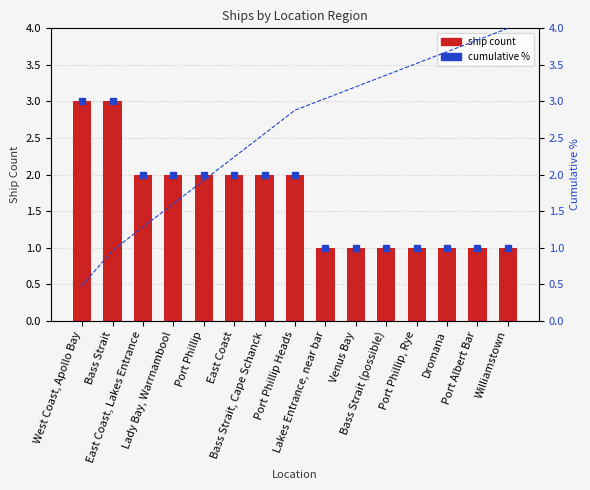

At which label does cumulative reach its peak?

Williamstown